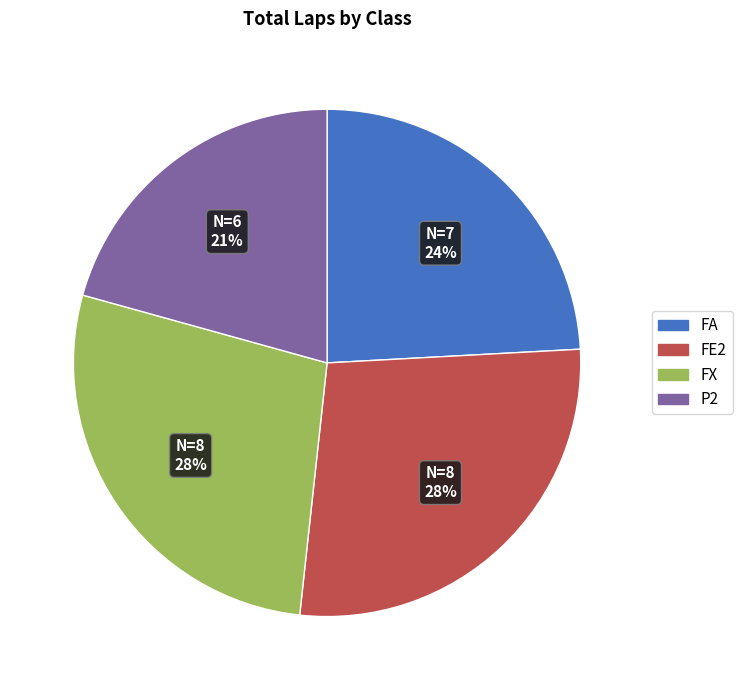

Do FA and FX together represent more than half of the pie?

Yes